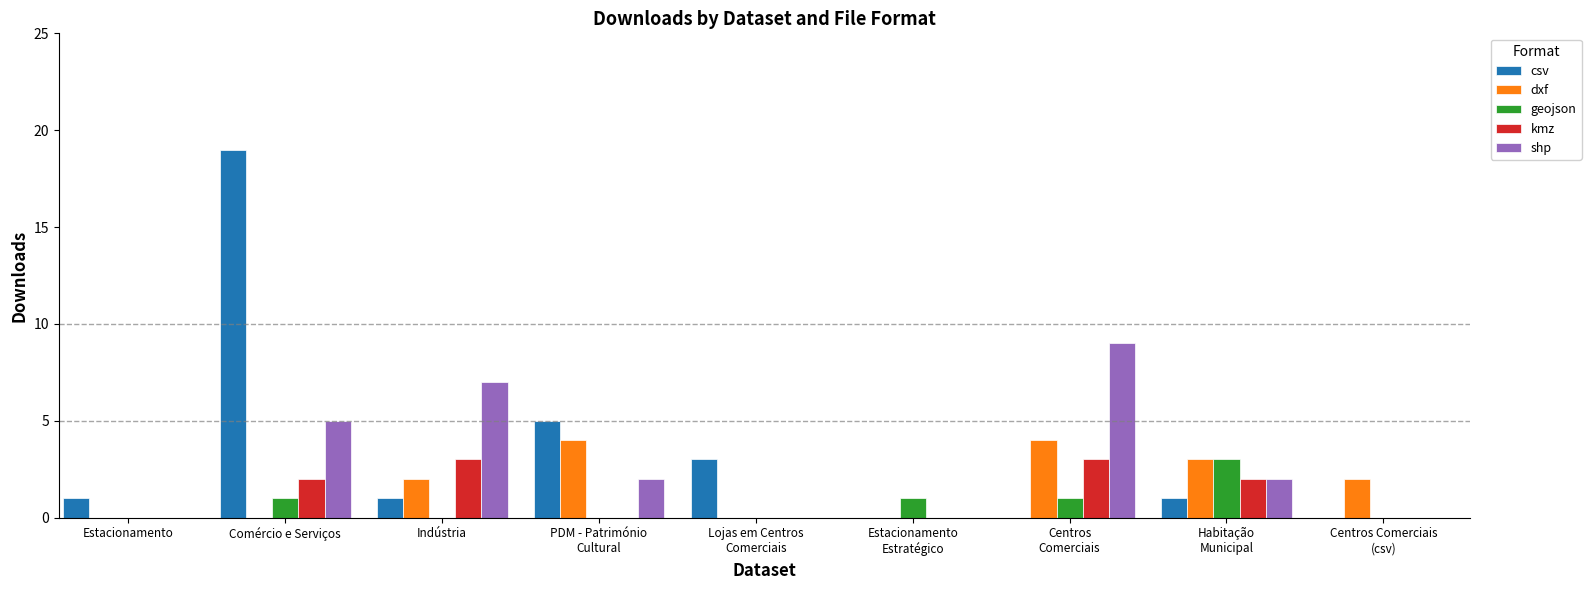

Are the bars horizontal?

No